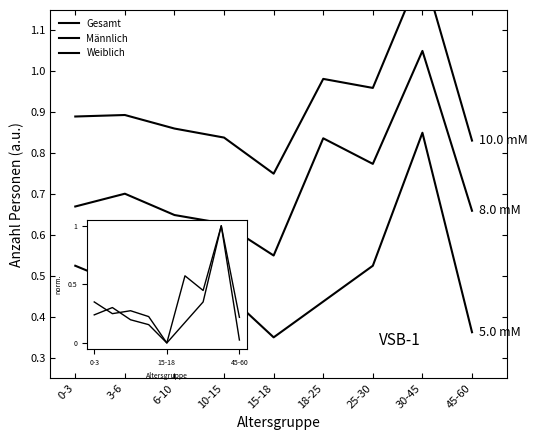

True or false: Gesamt and Männlich intersect in this chart.

False